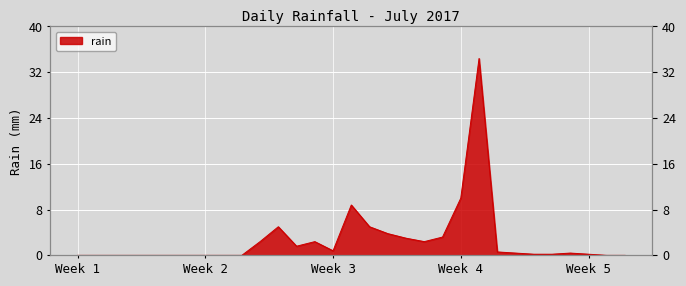

What is the average value?

2.7